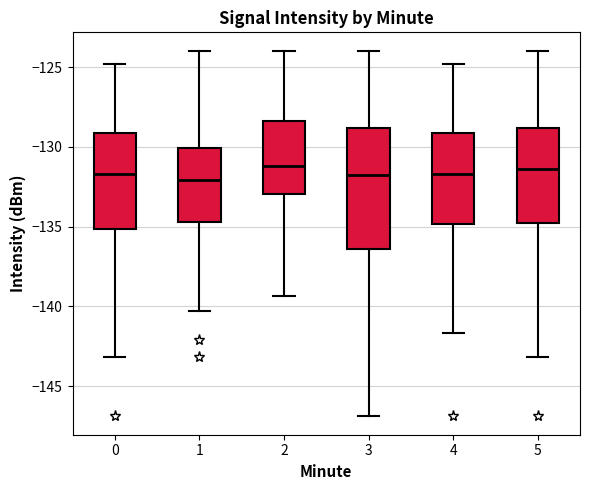

Where does the upper whisker of the box at x = 1 end on the y-axis? The values are not printed on the chart, so give them approximately, as read against the axis.

-124.0